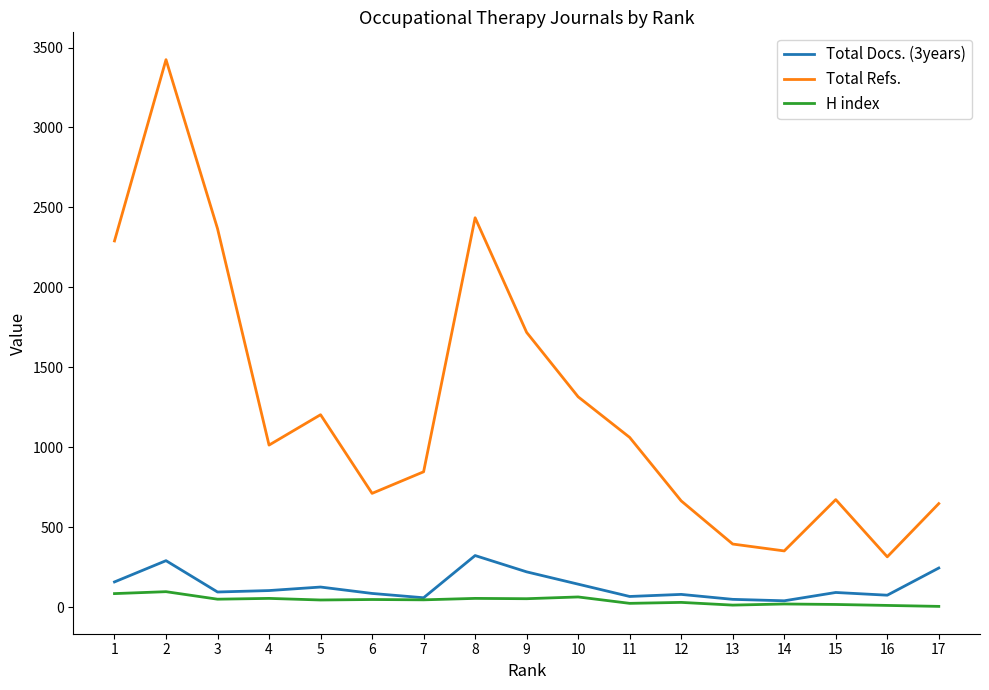

Which series has the widest spread of values?

Total Refs.